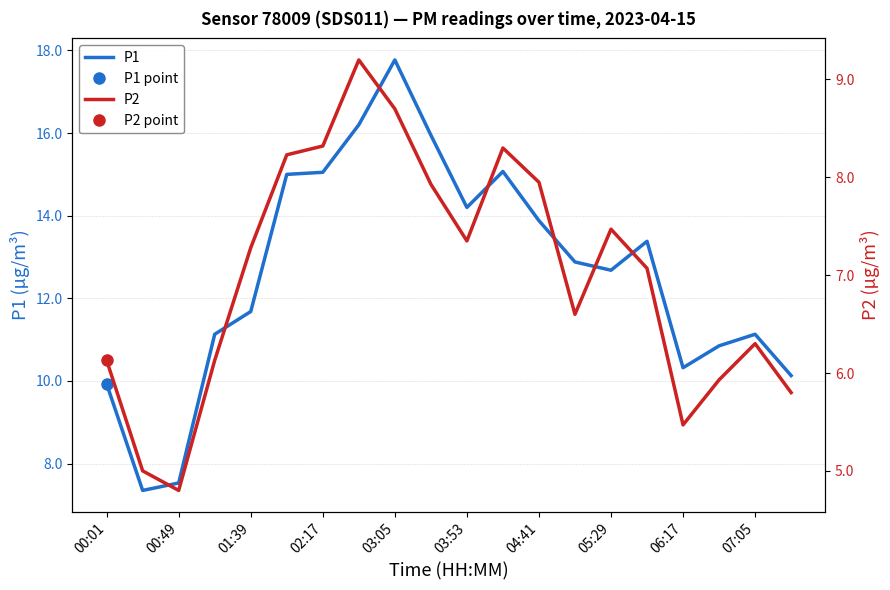

The P1 series shows 4.0 at 04:41. True or false?

False